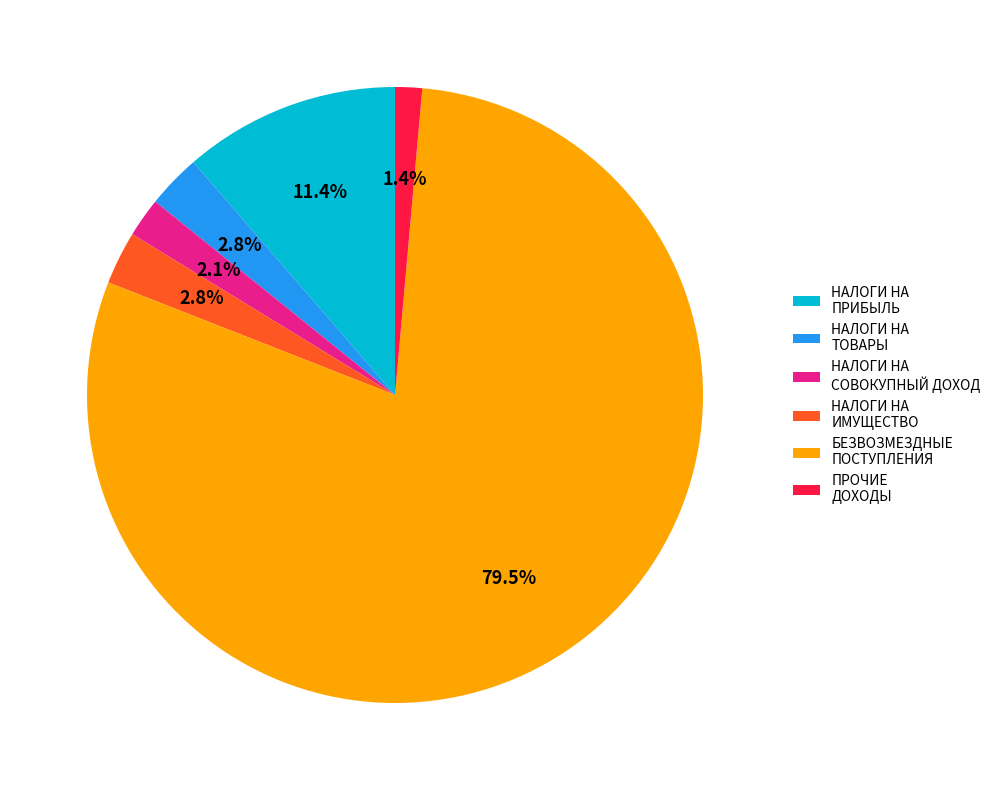

How many slices are in this pie chart?

6